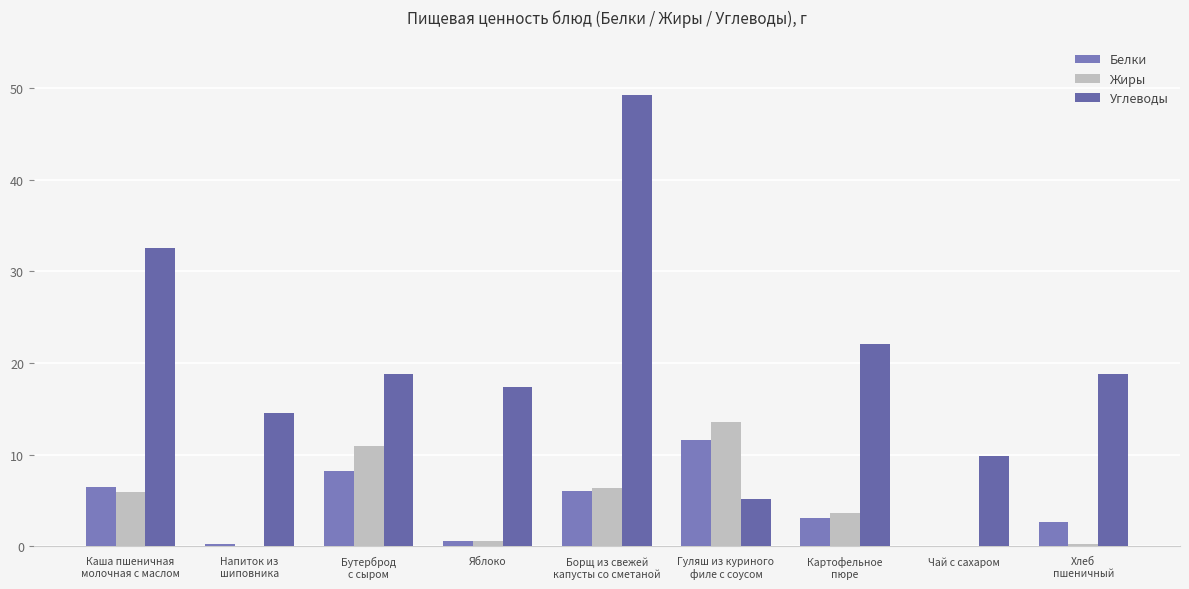

What is the value of the Жиры bar at the 1st from the left?

6.0